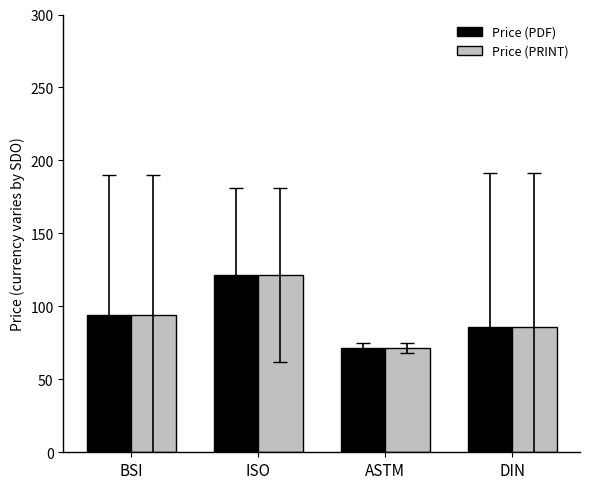

At which label does Price (PDF) first exceed 94?

BSI